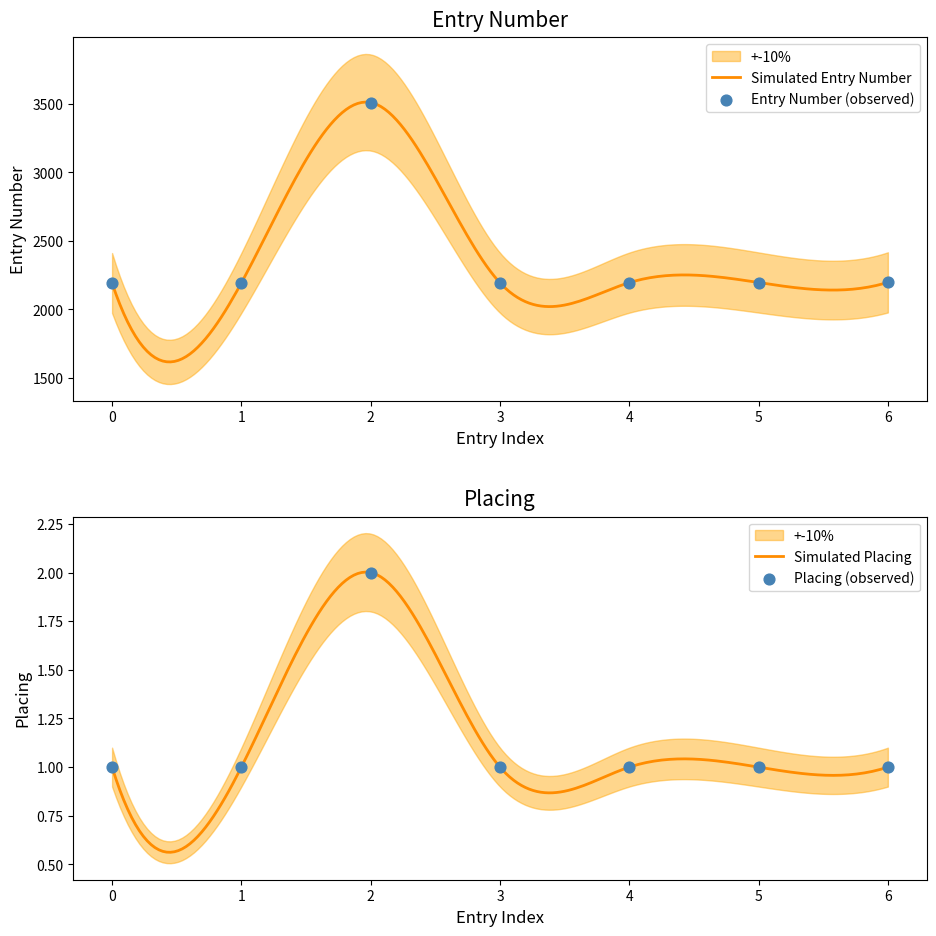

At how many categories does at least one series exceed 3320?

1